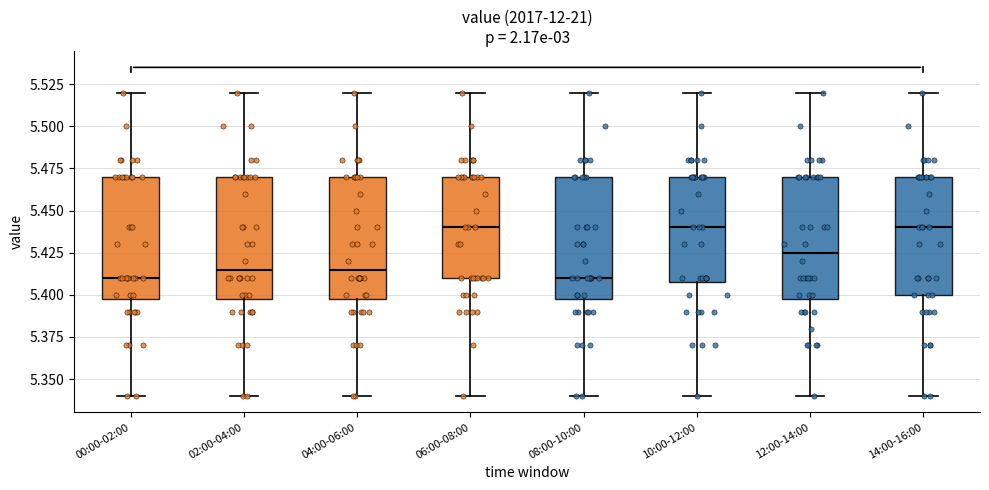

Reading left to right, read every box against the y-axis: the position of its median line, the range the box covers, and the ends of its whiskers. The values are not printed on the chart, so give them approximately, as read against the axis.

00:00-02:00: median 5.410, box 5.400 to 5.470, whiskers 5.340 to 5.520
02:00-04:00: median 5.415, box 5.400 to 5.470, whiskers 5.340 to 5.520
04:00-06:00: median 5.415, box 5.400 to 5.470, whiskers 5.340 to 5.520
06:00-08:00: median 5.440, box 5.410 to 5.470, whiskers 5.340 to 5.520
08:00-10:00: median 5.410, box 5.400 to 5.470, whiskers 5.340 to 5.520
10:00-12:00: median 5.440, box 5.410 to 5.470, whiskers 5.340 to 5.520
12:00-14:00: median 5.425, box 5.400 to 5.470, whiskers 5.340 to 5.520
14:00-16:00: median 5.440, box 5.400 to 5.470, whiskers 5.340 to 5.520